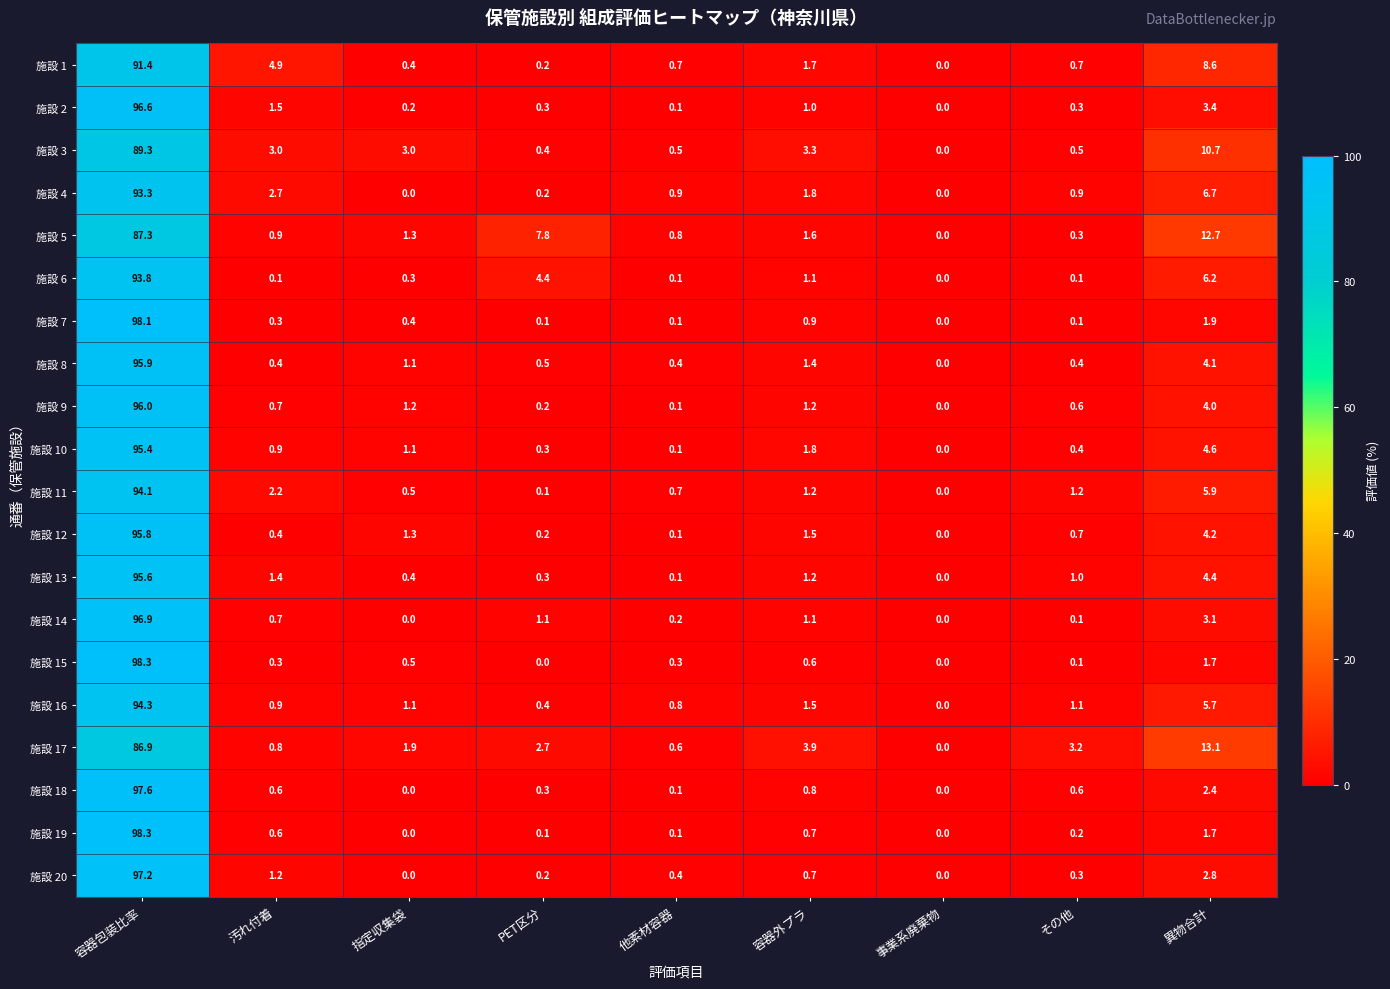

What is the average value of the 施設 7 series?

11.3